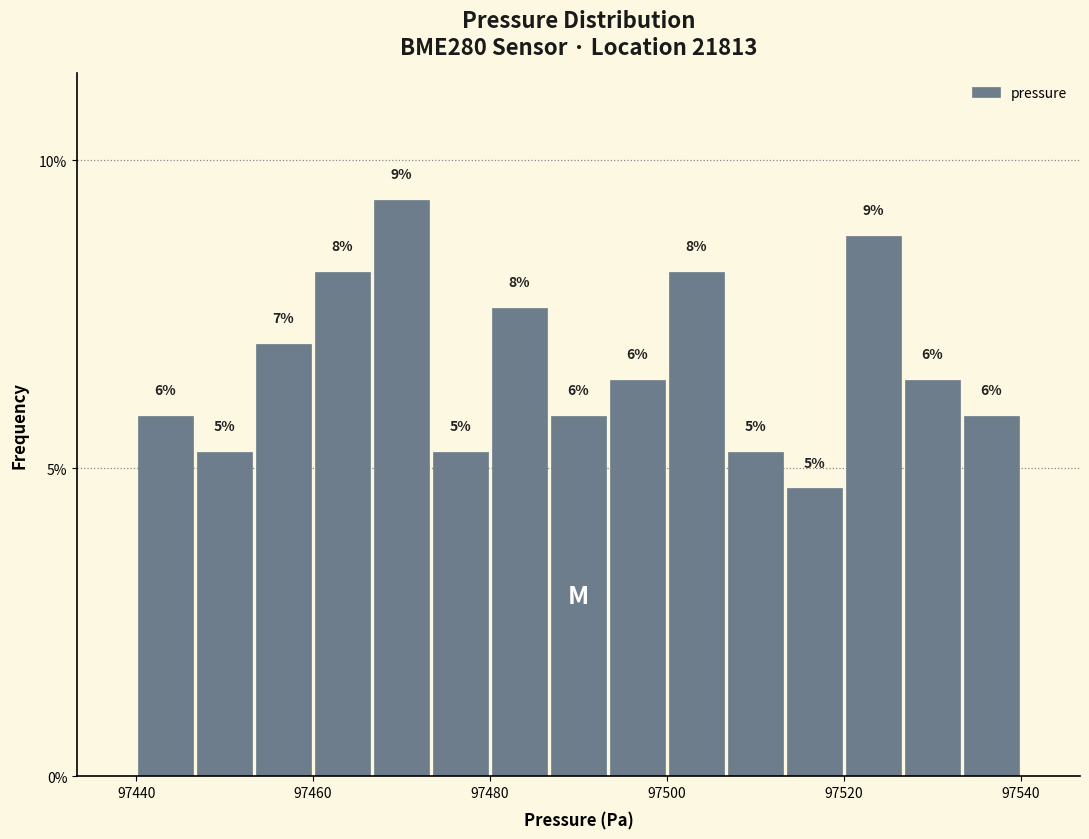

Around what value on the x-axis is the tallest bar? Give the approximate position of its centre, as read against the axis.

97470